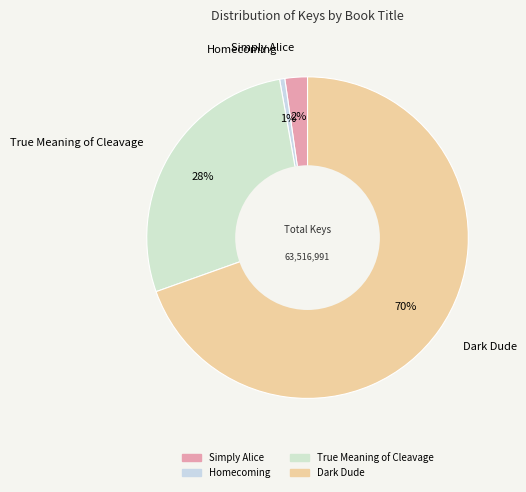

What percentage is the True Meaning of Cleavage slice, to the nearest percent?

28%